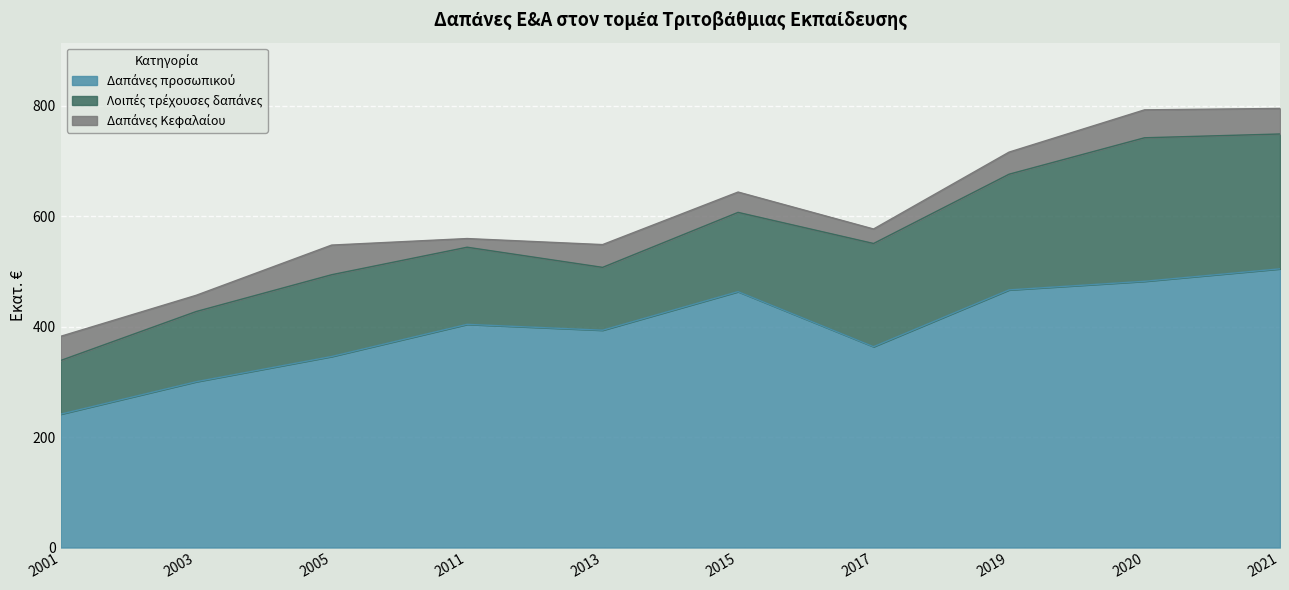

Between 2013 and 2021, which is larger?

2021